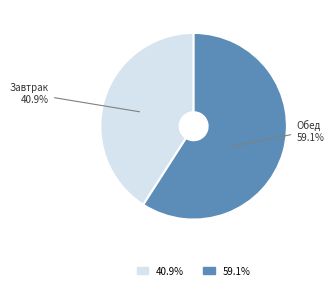

What is the ratio of the value at Обед 59.1% to the value at Завтрак 40.9%?

1.4